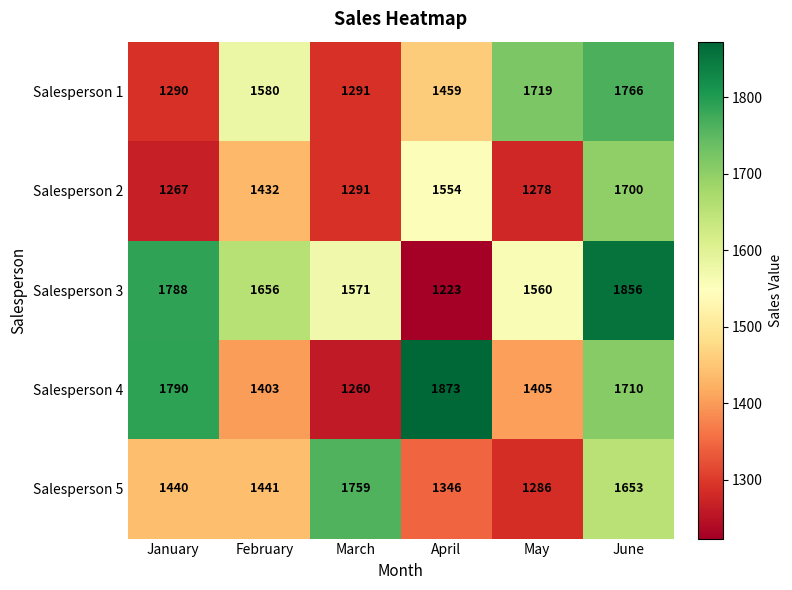

Rank the series by their maximum value, from lowest to highest.

Salesperson 2, Salesperson 5, Salesperson 1, Salesperson 3, Salesperson 4